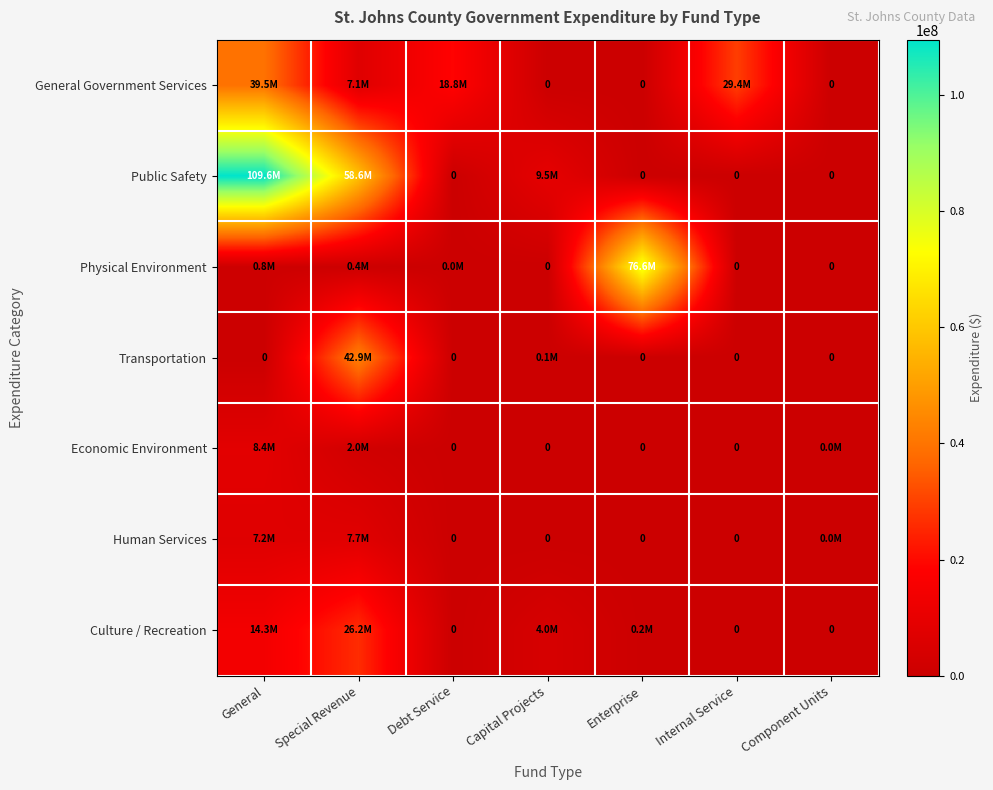

Which category has the lowest value in the Public Safety series?

Debt Service